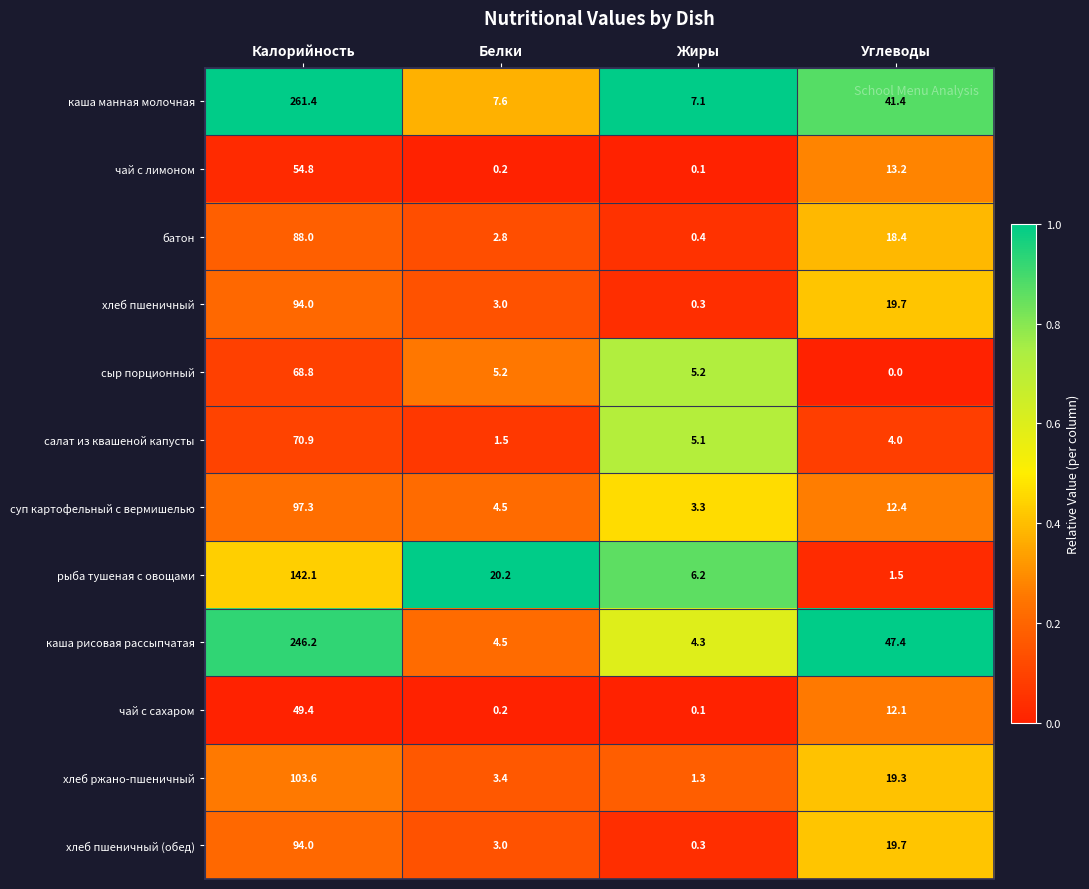

What is the sum of all хлеб ржано-пшеничный values?

127.6